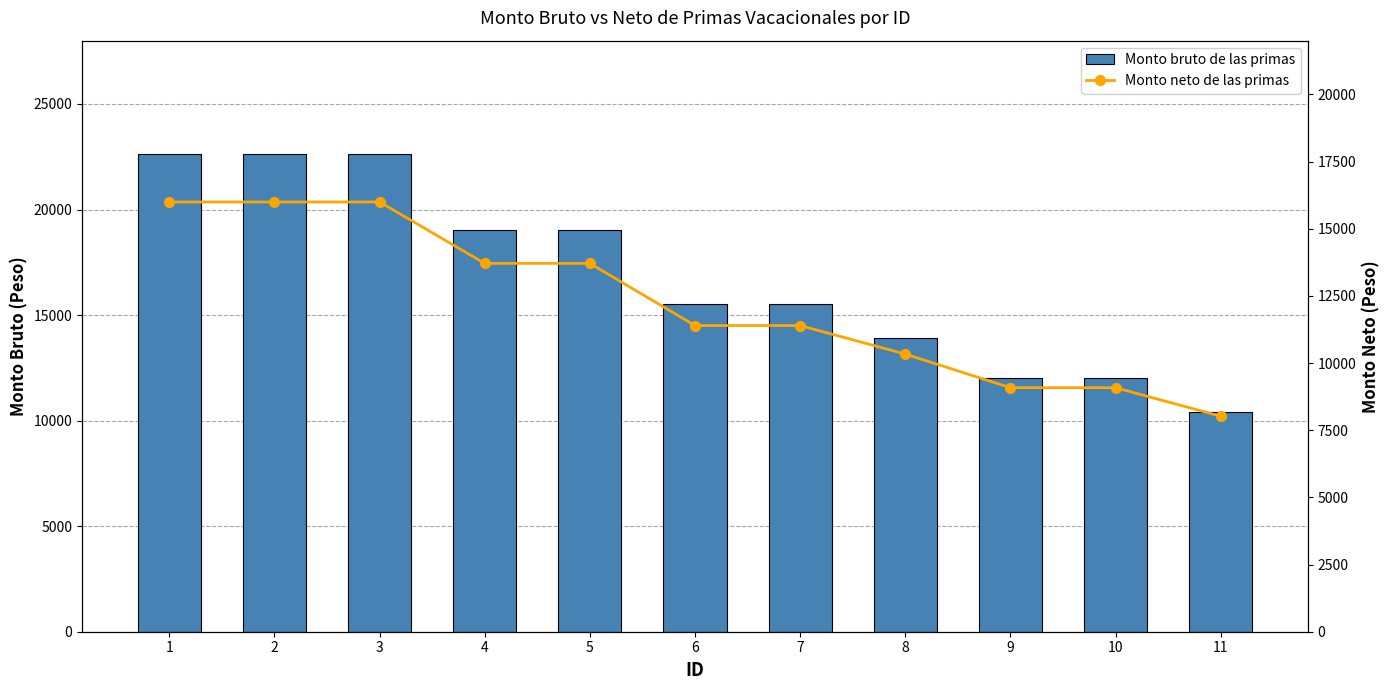

At 7, list the series in order from largest to smallest.

Monto bruto de las primas, Monto neto de las primas